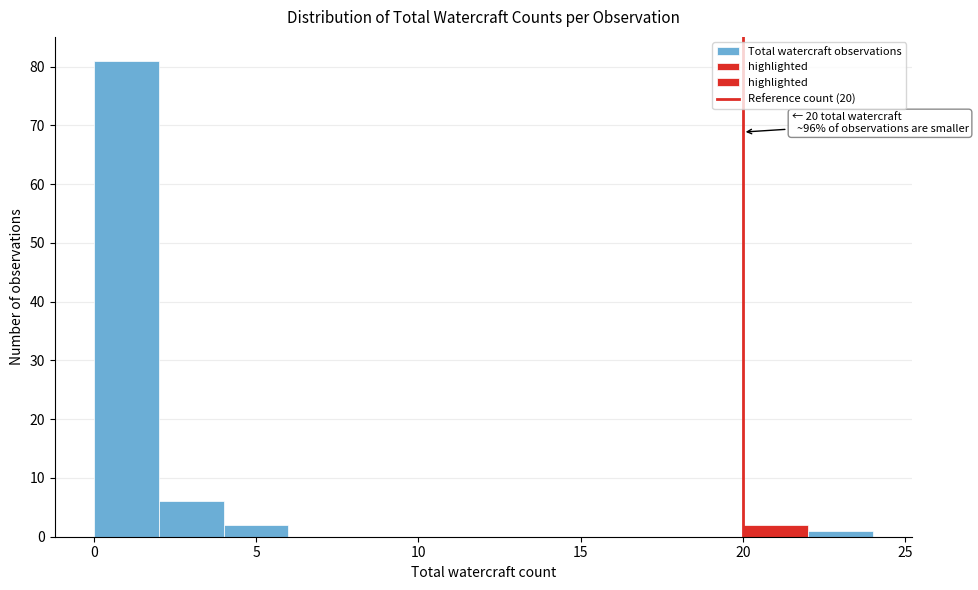

Which range on the x-axis has the tallest bar?

0 to 2